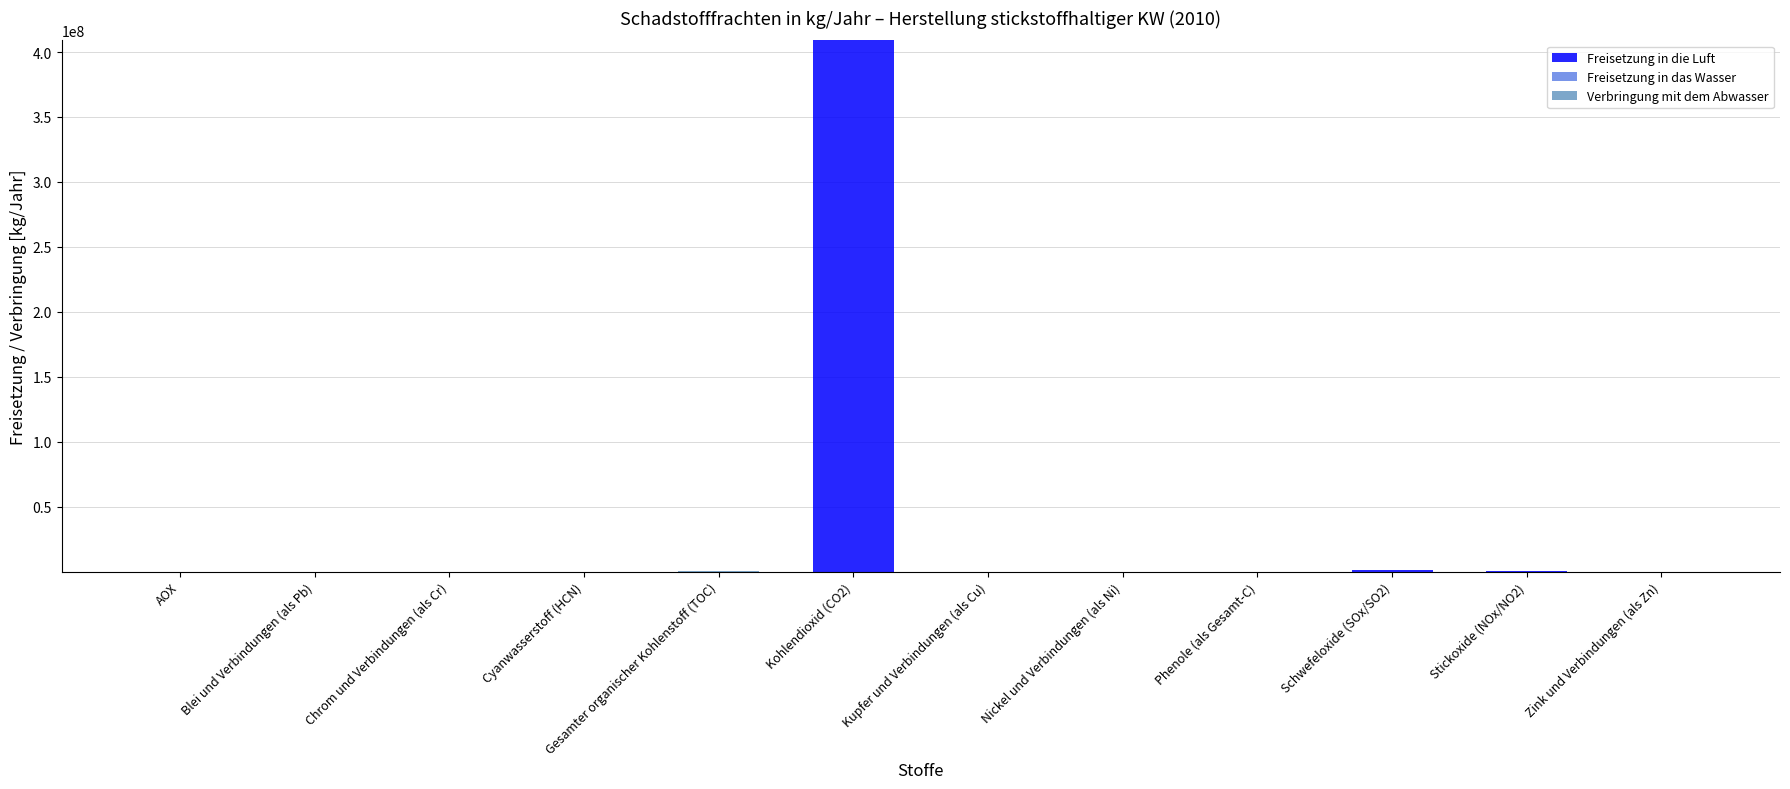

At which category is the sum across all series the highest?

Kohlendioxid (CO2)